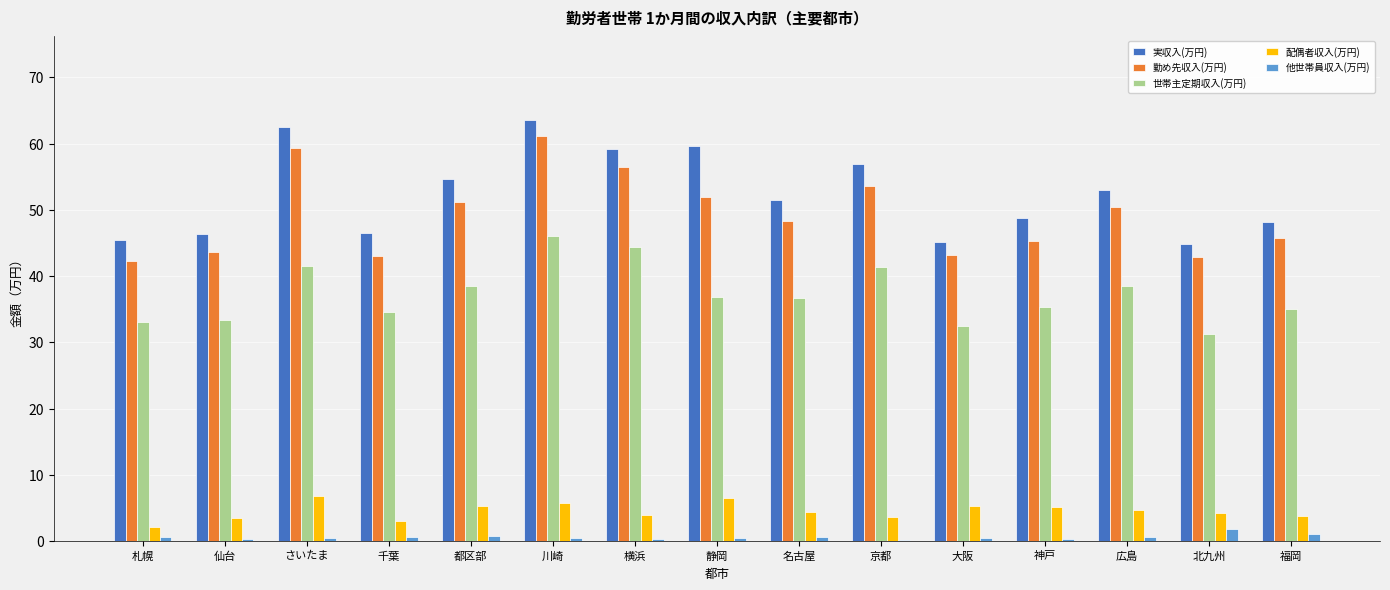

True or false: 実収入(万円) has a value of 51.4 at 名古屋.

True